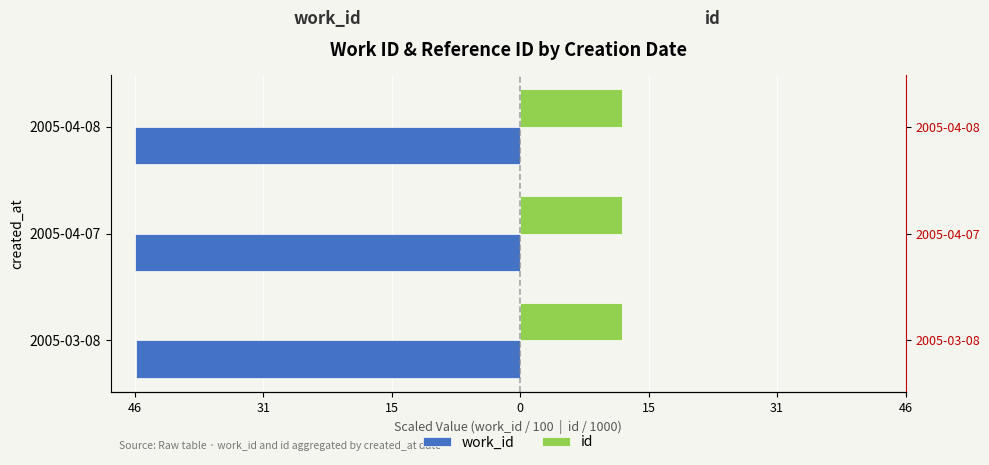

How many categories are shown in the chart?

3